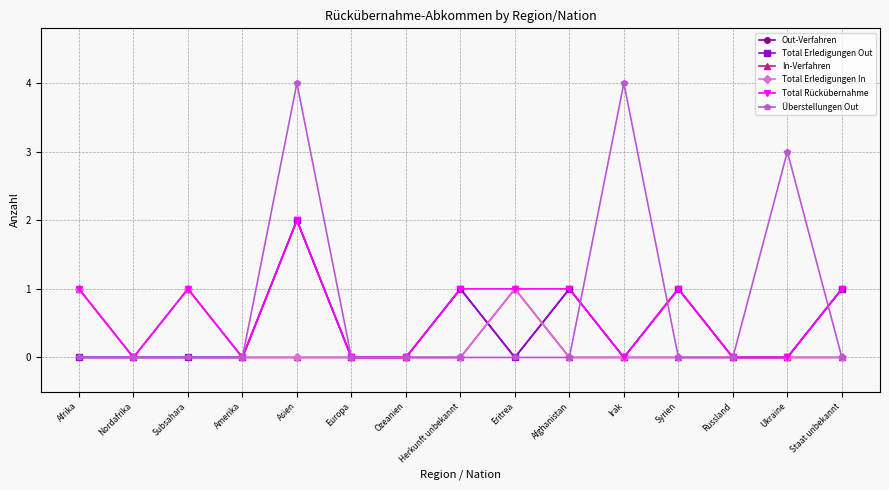

Is this an area chart (filled region under the line)?

No